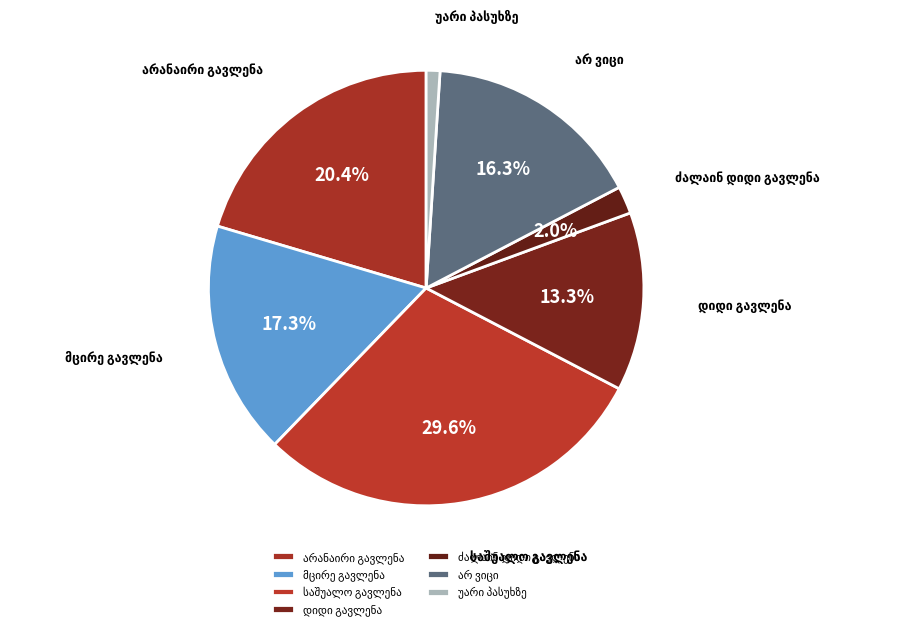

Is there a majority slice in this chart?

No